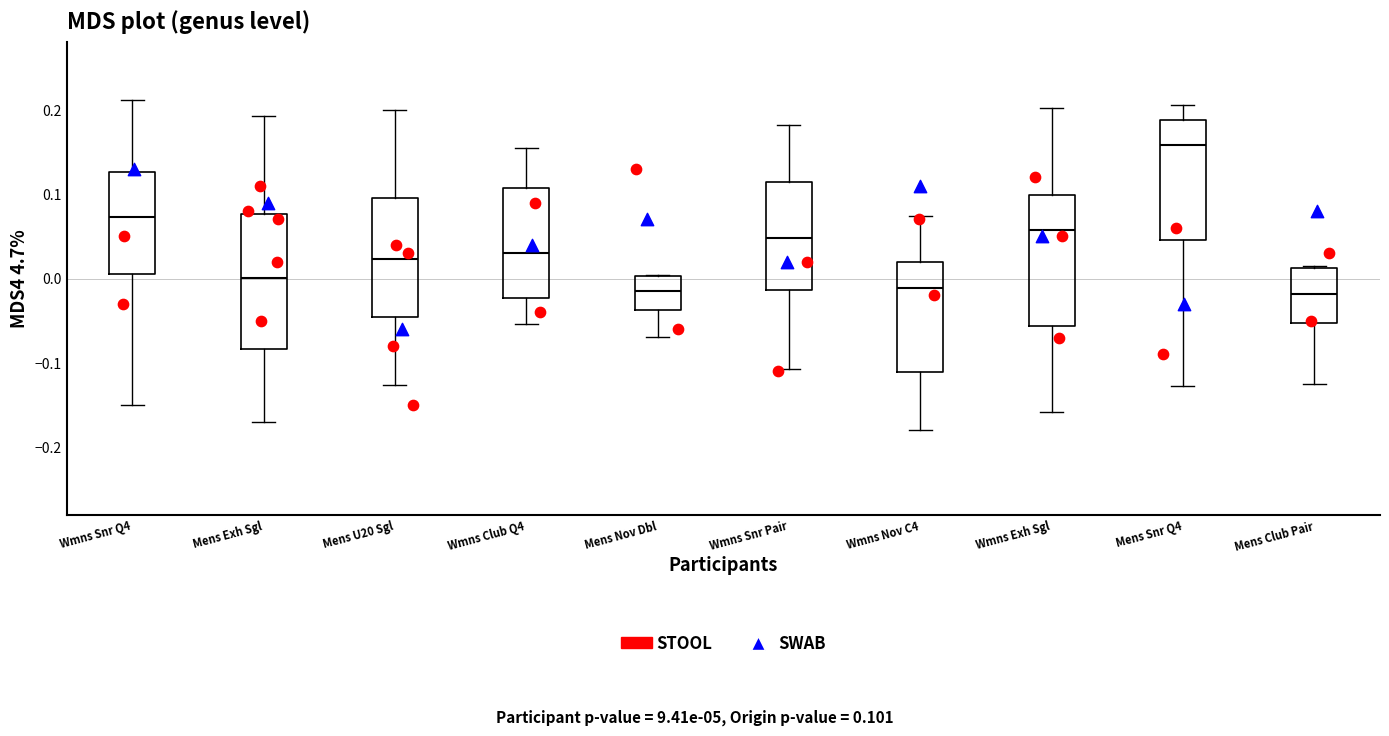

Reading left to right, transcribe this box plot: for each box, give where its median line is, the range the box spans, and where its two whiskers end, as read against the y-axis. The values are not printed on the chart, so give them approximately, as read against the axis.

Wmns Snr Q4: median 0.07, box 0.01 to 0.13, whiskers -0.15 to 0.21
Mens Exh Sgl: median 0.00, box -0.08 to 0.08, whiskers -0.17 to 0.19
Mens U20 Sgl: median 0.02, box -0.05 to 0.10, whiskers -0.13 to 0.20
Wmns Club Q4: median 0.03, box -0.02 to 0.11, whiskers -0.05 to 0.16
Mens Nov Dbl: median -0.02, box -0.04 to 0.00, whiskers -0.07 to 0.00
Wmns Snr Pair: median 0.05, box -0.01 to 0.11, whiskers -0.11 to 0.18
Wmns Nov C4: median -0.01, box -0.11 to 0.02, whiskers -0.18 to 0.07
Wmns Exh Sgl: median 0.06, box -0.06 to 0.10, whiskers -0.16 to 0.20
Mens Snr Q4: median 0.16, box 0.05 to 0.19, whiskers -0.13 to 0.21
Mens Club Pair: median -0.02, box -0.05 to 0.01, whiskers -0.13 to 0.01